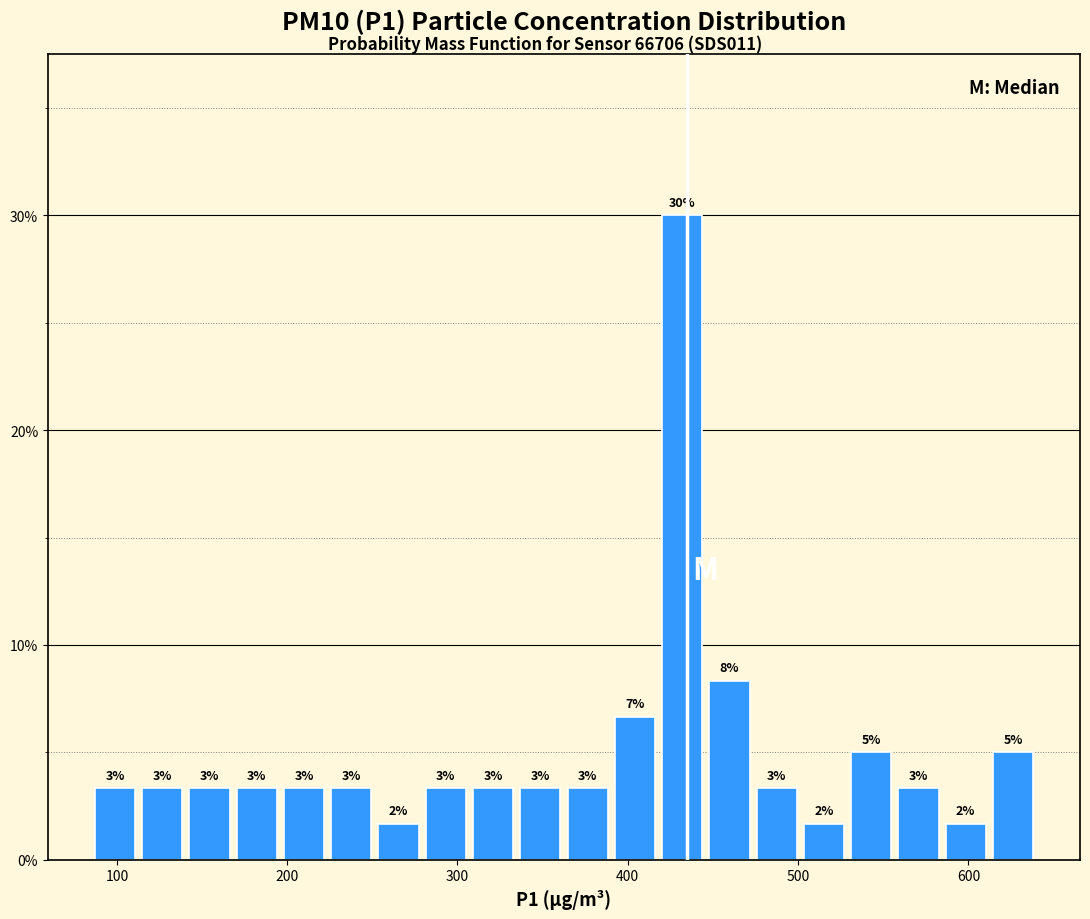

Around what value on the x-axis is the tallest bar? Give the approximate position of its centre, as read against the axis.

430